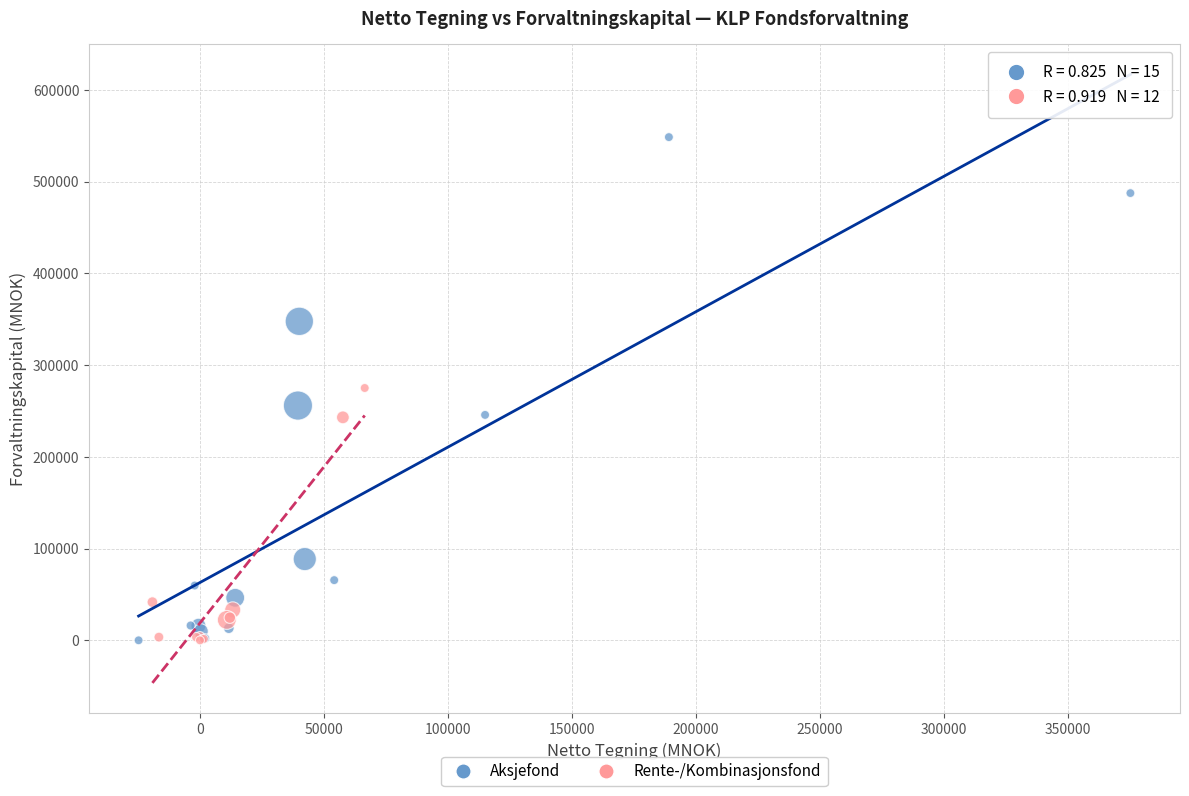

Which series reaches the maximum Y coordinate?

Aksjefond